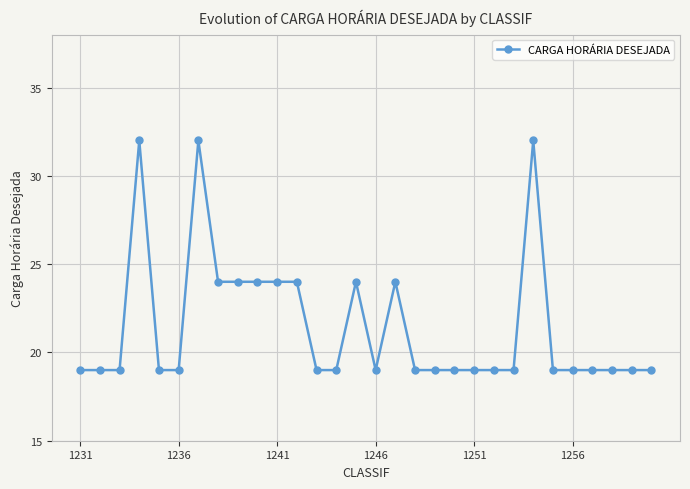

True or false: the data has more than 2 interior local peaks.

True